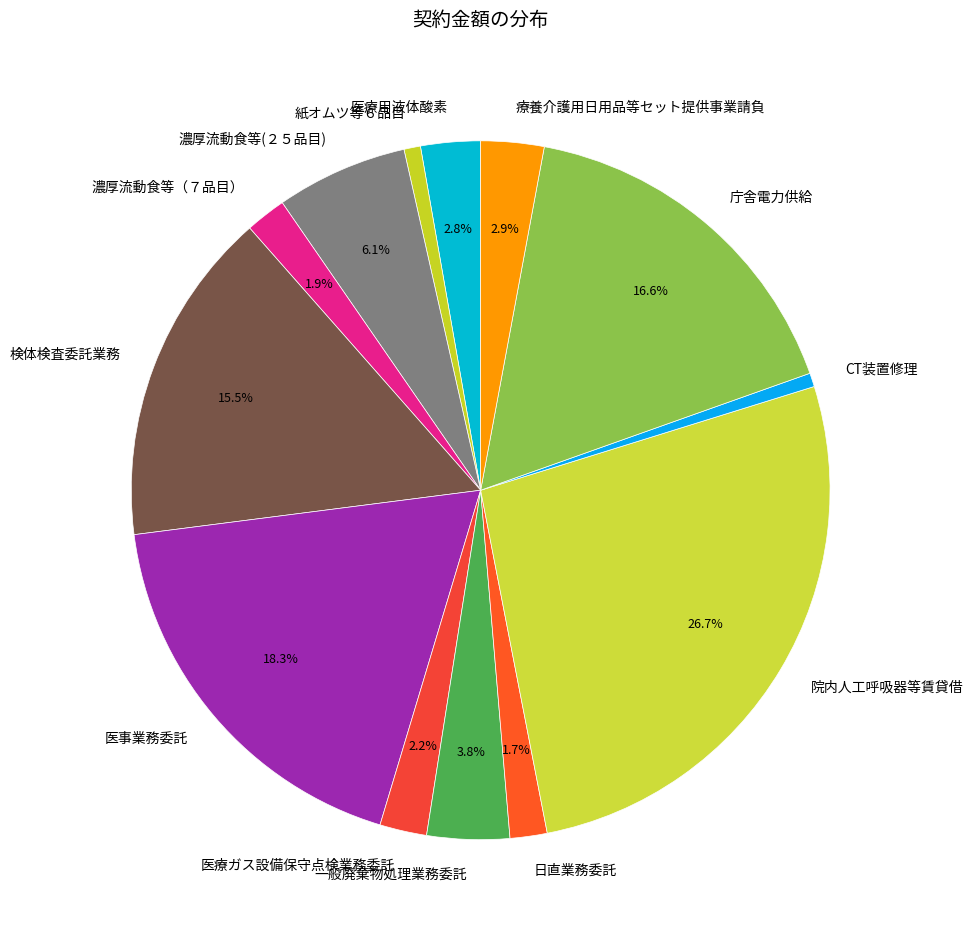

How much of the chart is everything except 医療ガス設備保守点検業務委託?

97.8%